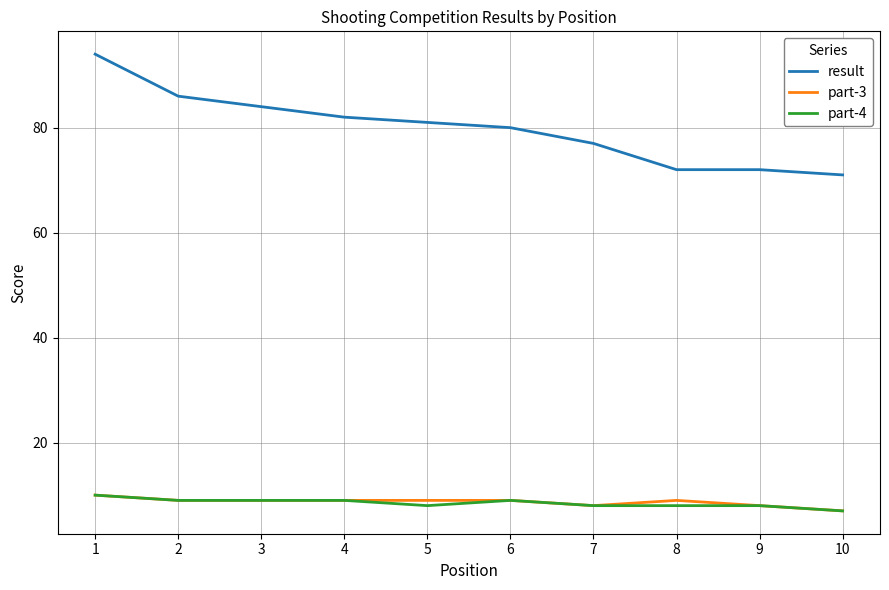

Is it true that result equals 77 at 7?

True